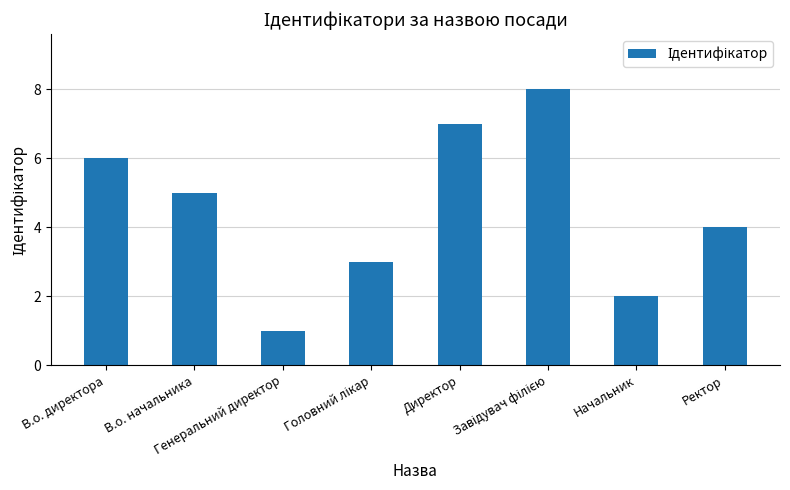

Where does the data first go above 5?

В.о. директора